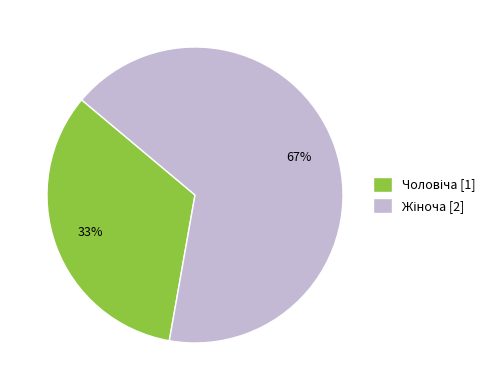

To the nearest percent, what is the average slice percentage?

50%